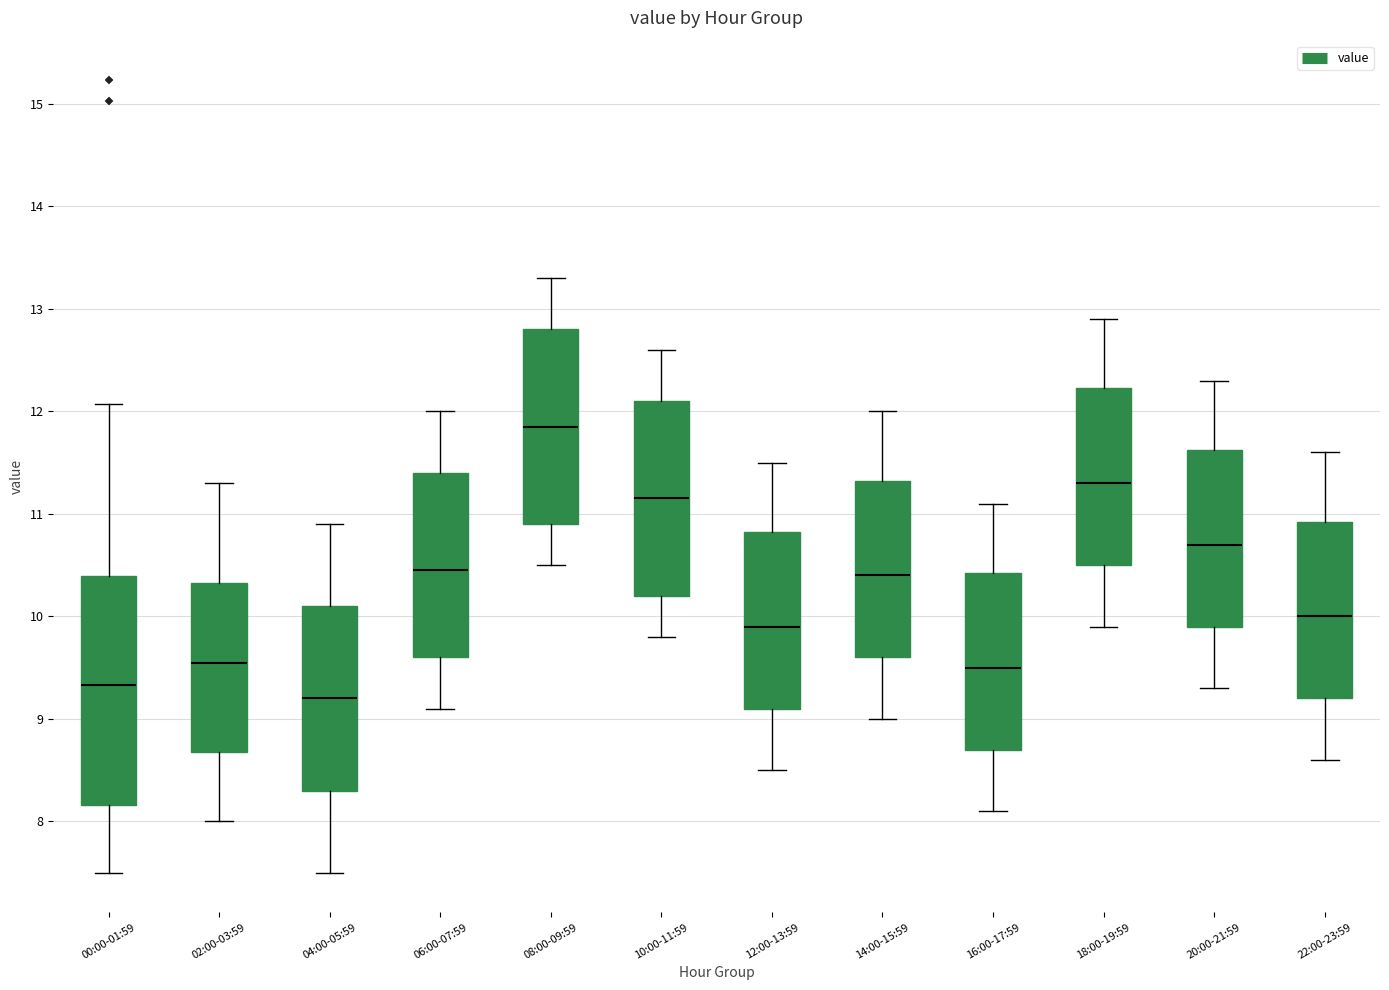

Which box's median line is the highest?

08:00-09:59